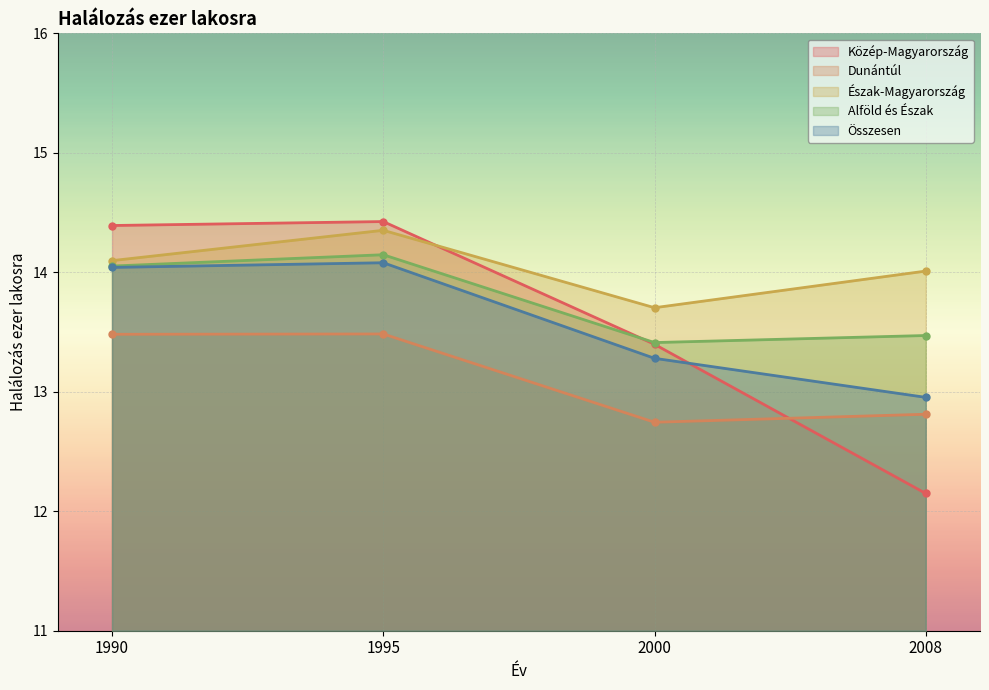

Reading left to right, transcribe all the data shown in this chart.

Közép-Magyarország: 1990=14.4	1995=14.4	2000=13.4	2008=12.1
Dunántúl: 1990=13.5	1995=13.5	2000=12.7	2008=12.8
Észak-Magyarország: 1990=14.1	1995=14.4	2000=13.7	2008=14.0
Alföld és Észak: 1990=14.1	1995=14.1	2000=13.4	2008=13.5
Összesen: 1990=14.0	1995=14.1	2000=13.3	2008=13.0